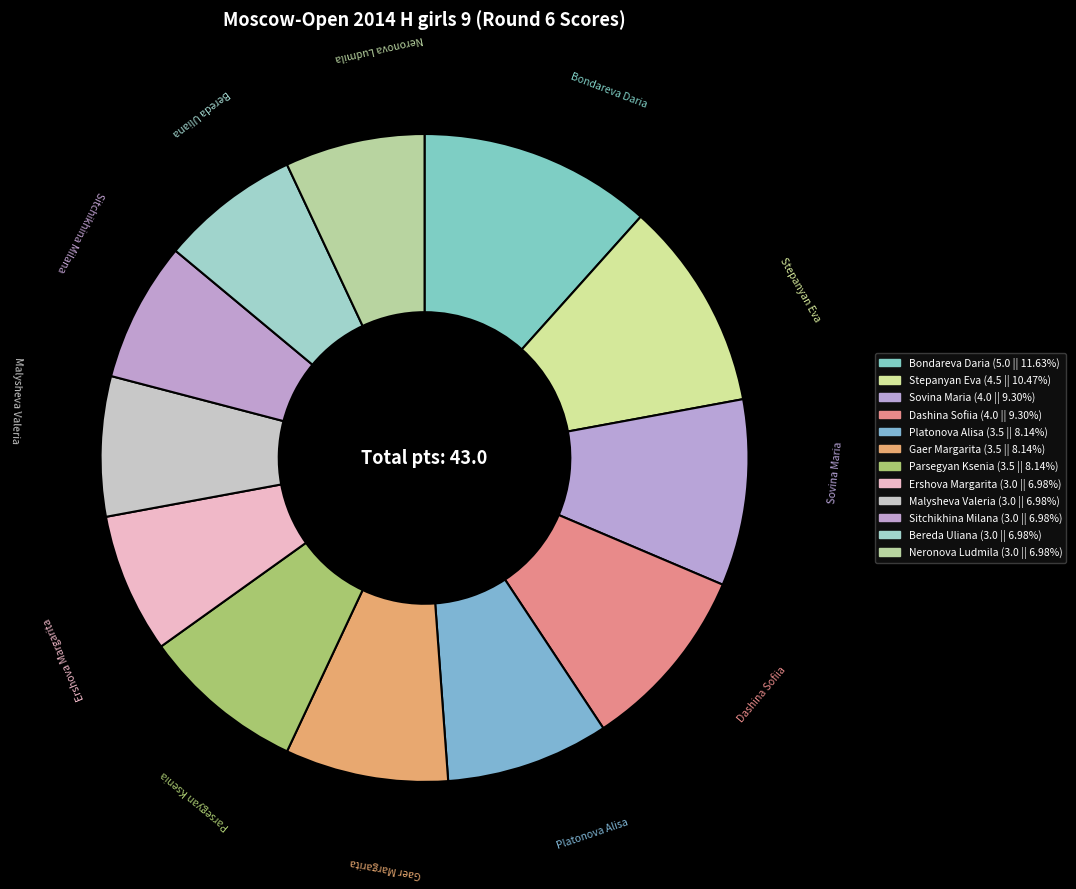

Rank the categories by value from highest to lowest.

Bondareva Daria, Stepanyan Eva, Sovina Maria, Dashina Sofiia, Platonova Alisa, Gaer Margarita, Parsegyan Ksenia, Ershova Margarita, Malysheva Valeria, Sitchikhina Milana, Bereda Uliana, Neronova Ludmila